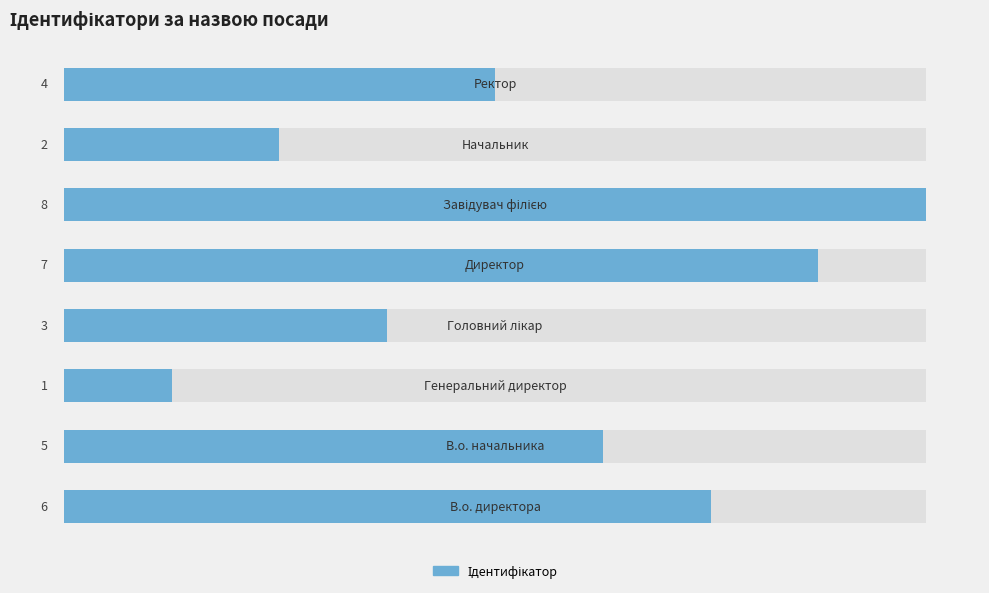

What is the value of the 3rd bar from the left?

1